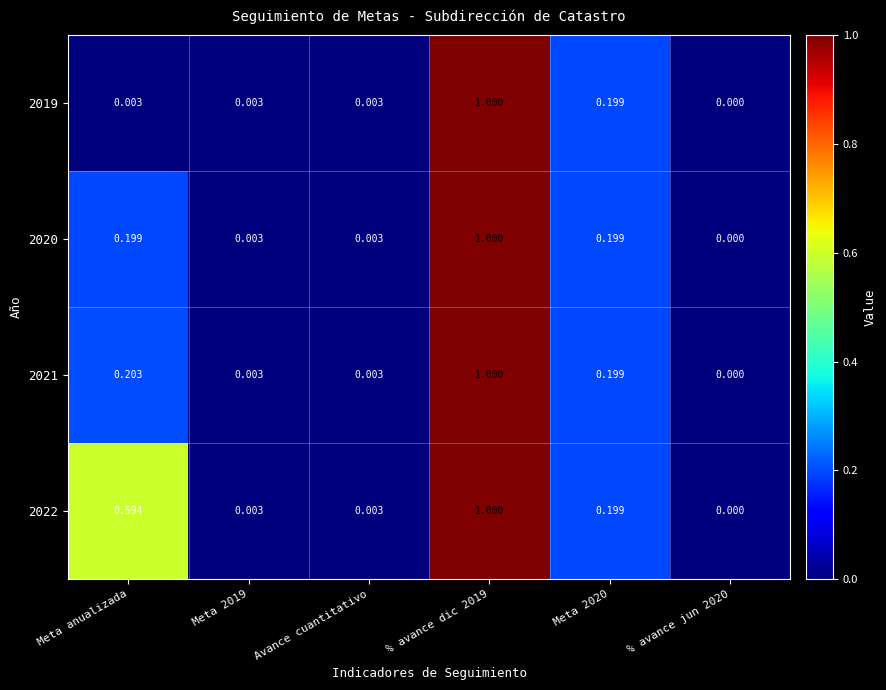

Is the value of 2020 at Meta anualizada greater than the value of 2022 at % avance jun 2020?

Yes